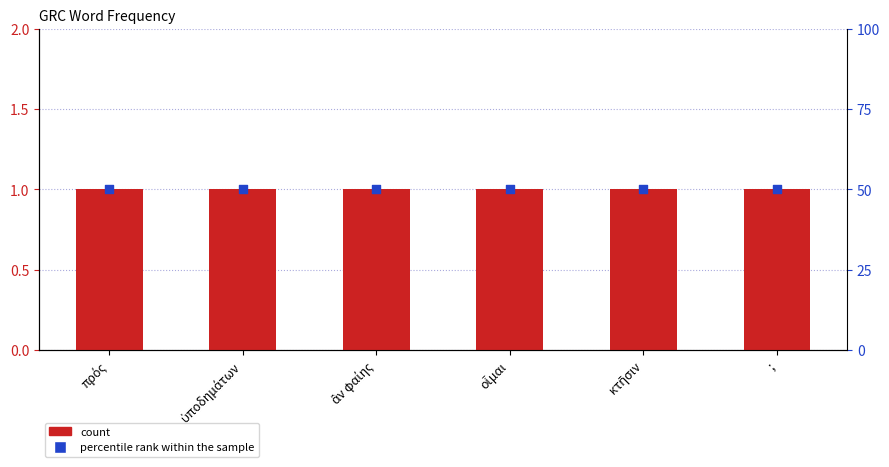

What is the total value across all series at ;?

51